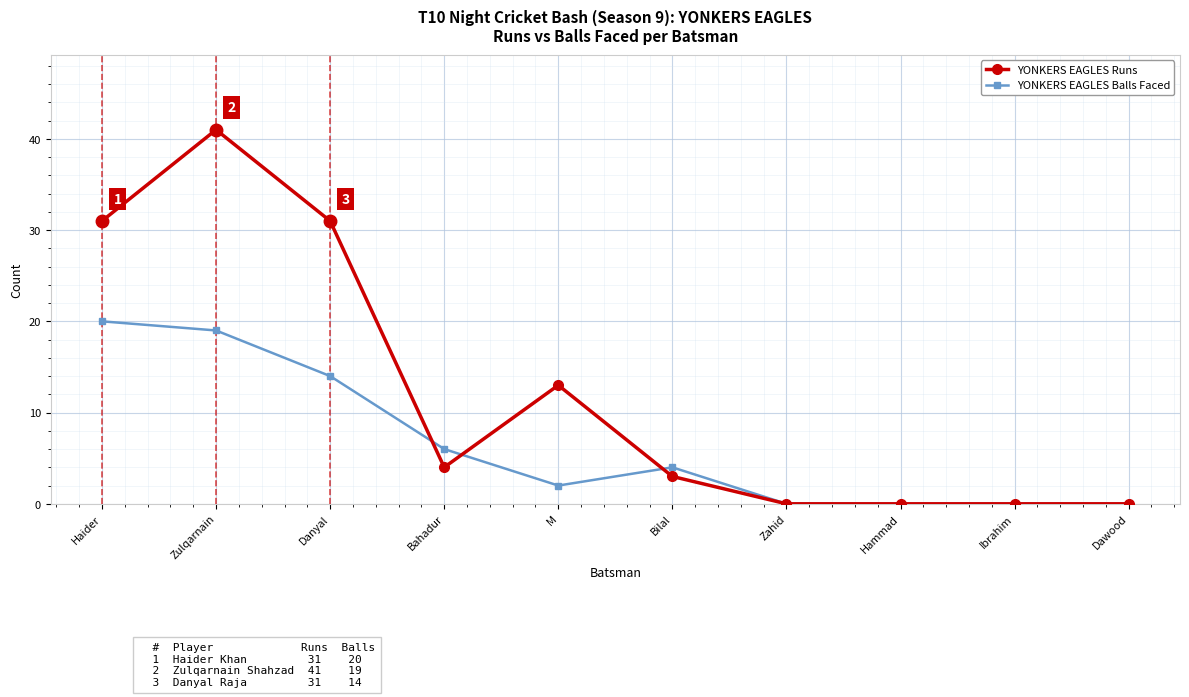

Does the chart have visible grid lines?

Yes